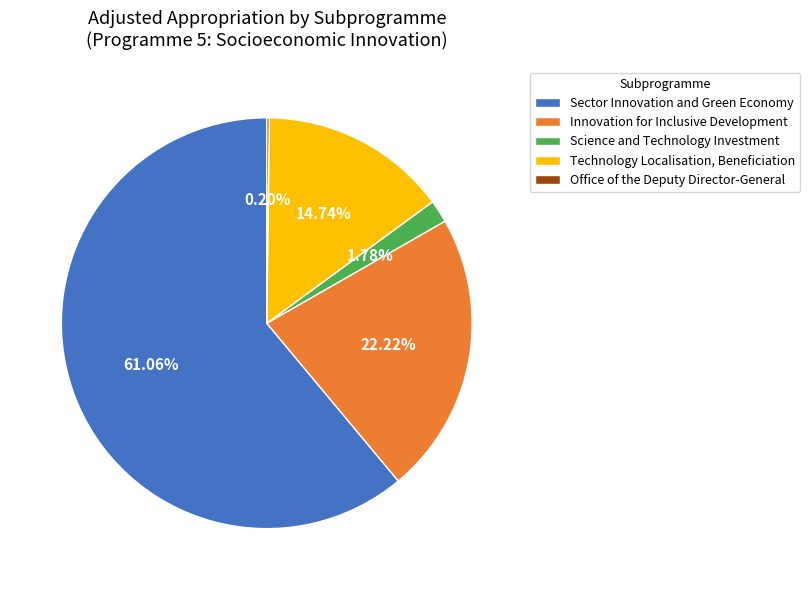

Combined, do Technology Localisation, Beneficiation and Science and Technology Investment account for over 50%?

No